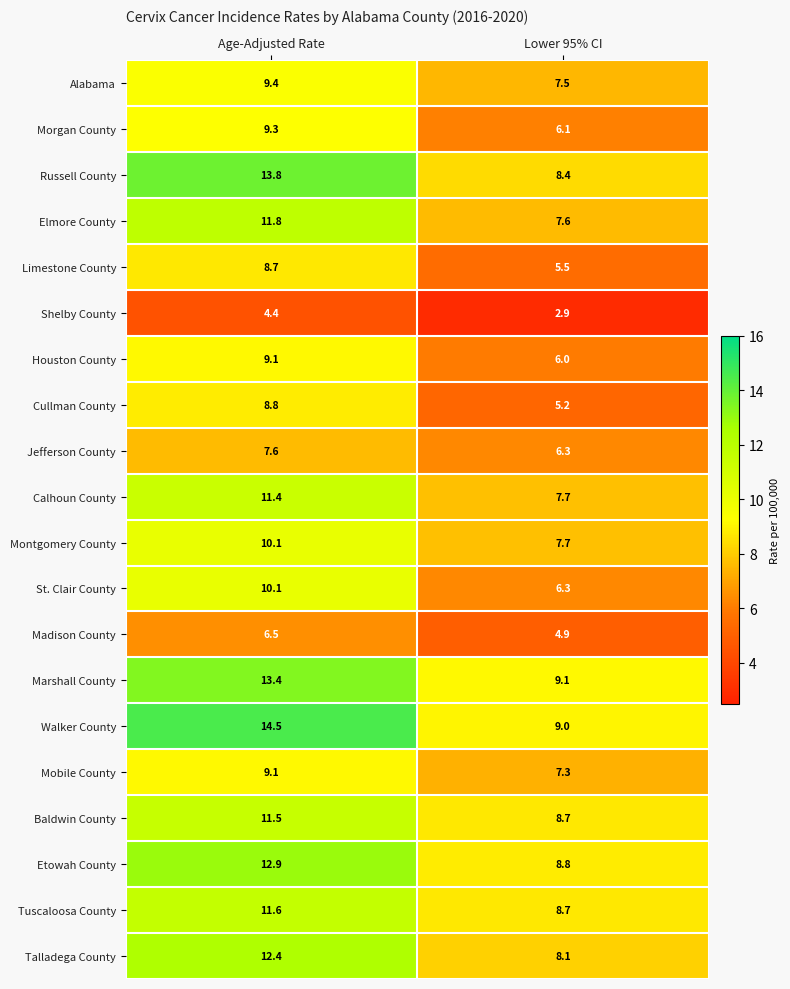

What is the spread (max minus min) of values at Age-Adjusted Rate?

10.1